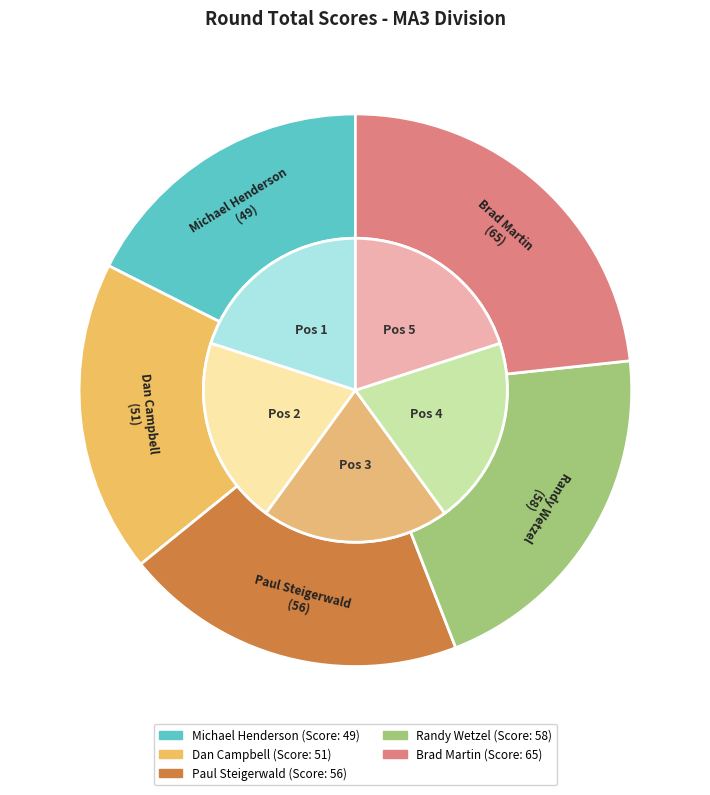

Combined, what portion of the pie is Dan Campbell and Paul Steigerwald?

38.4%